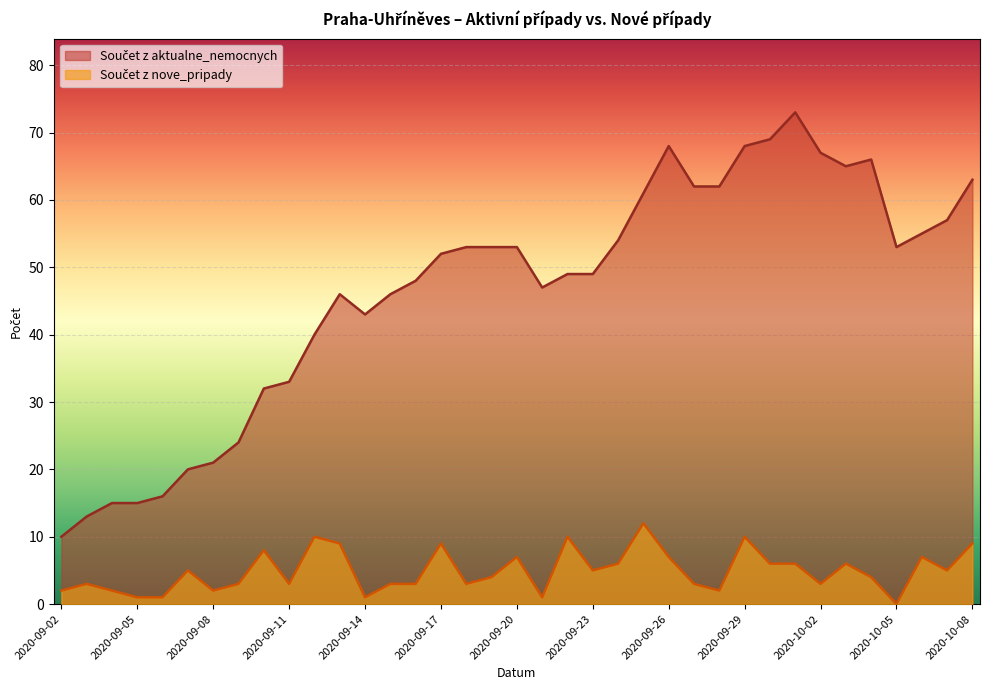

At which label does Součet z aktualne_nemocnych reach its minimum?

2020-09-02